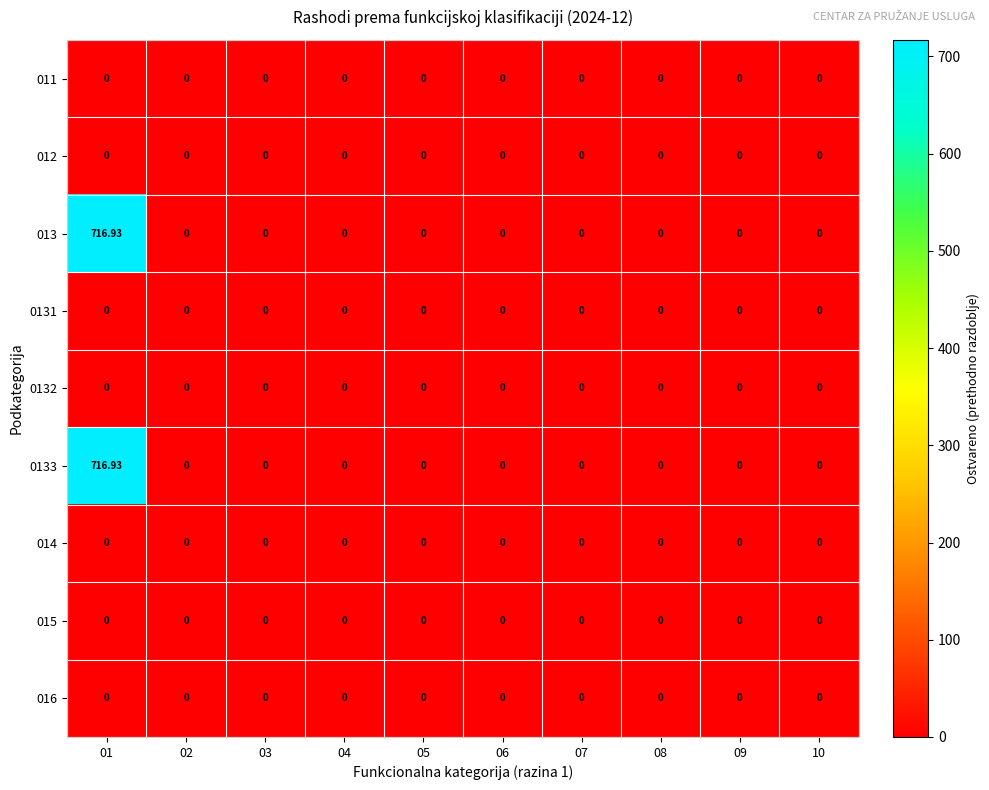

Rank the series by their maximum value, from highest to lowest.

013, 0133, 011, 012, 0131, 0132, 014, 015, 016